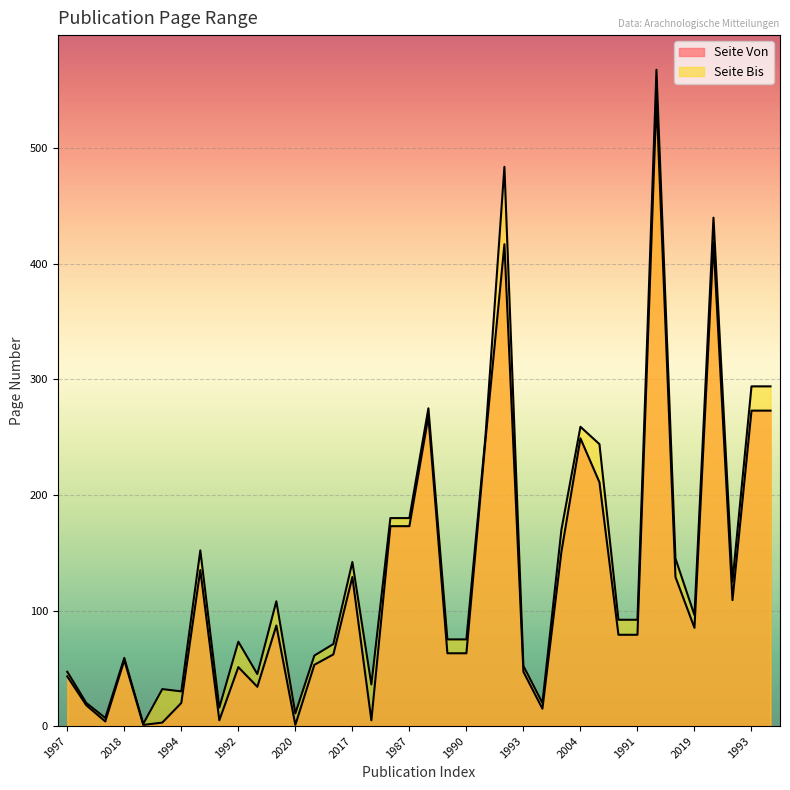

At which category does Seite Bis reach its first local valley?

2013